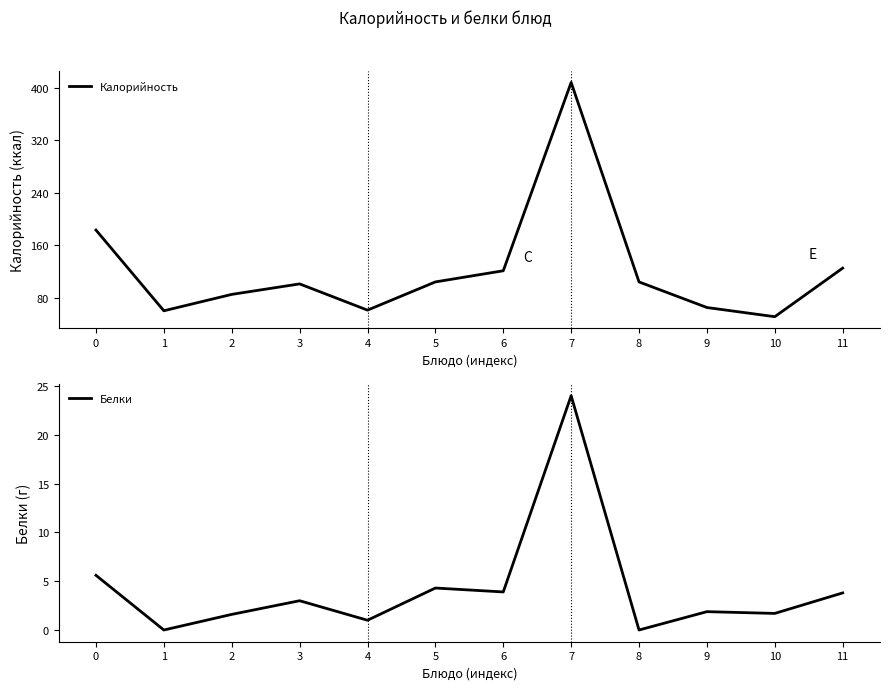

Does the chart have visible grid lines?

No